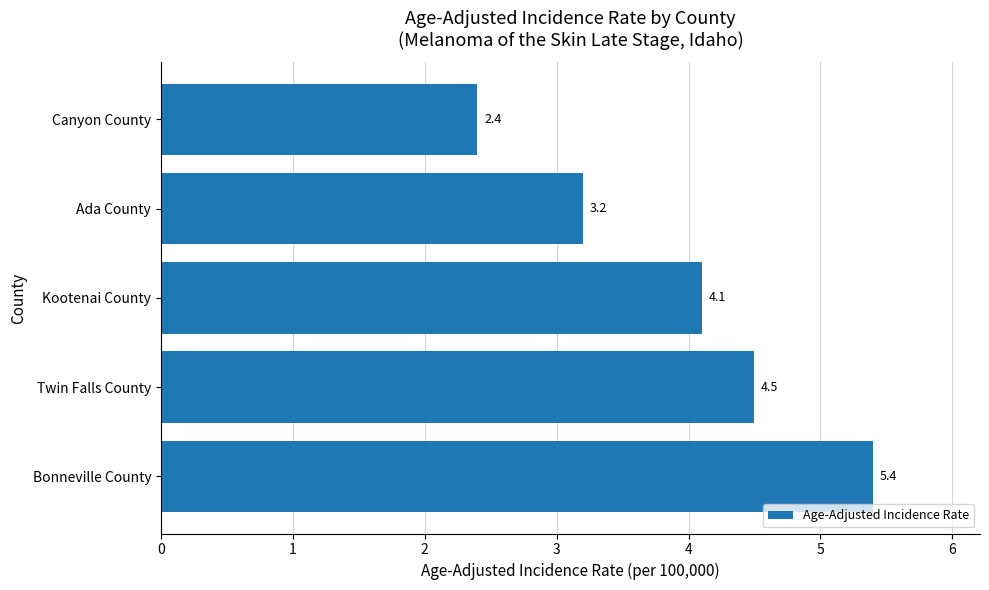

How many data points does each series have?

5